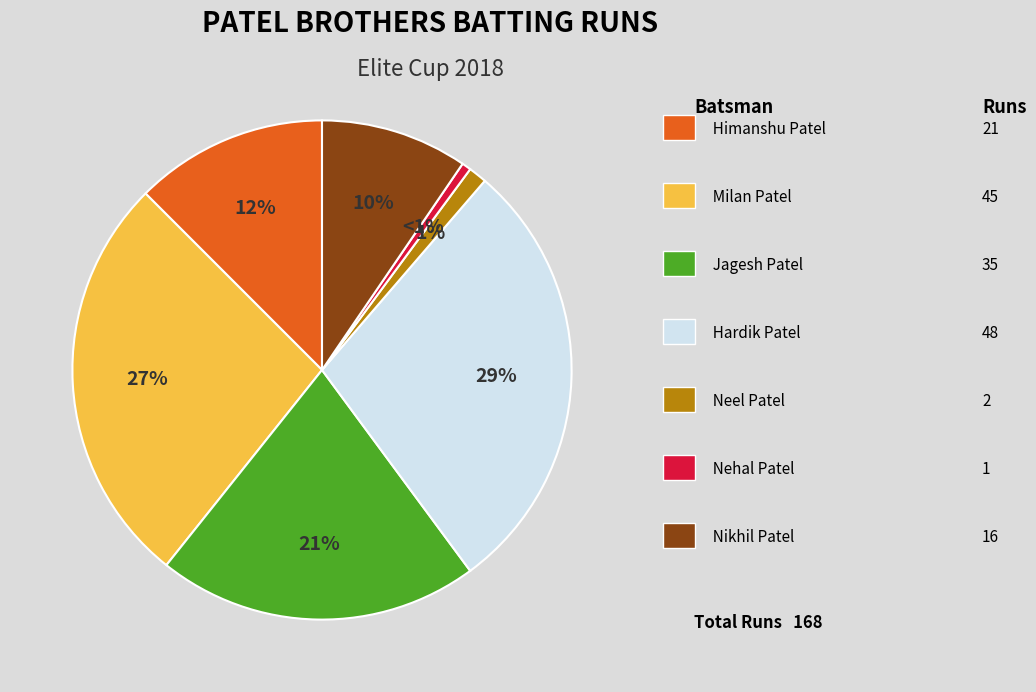

Does any single category account for the majority?

No